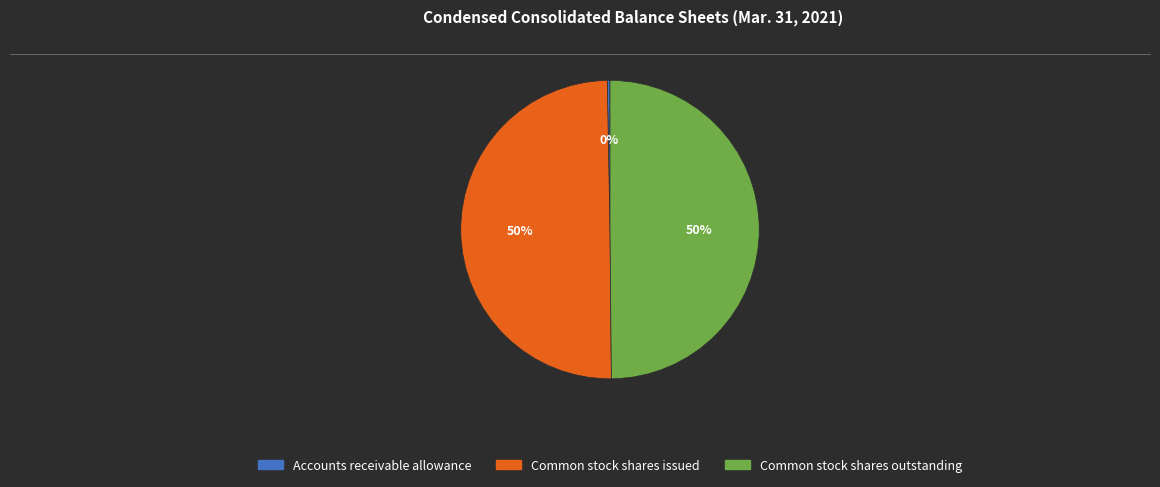

Count the number of slices in the pie.

3